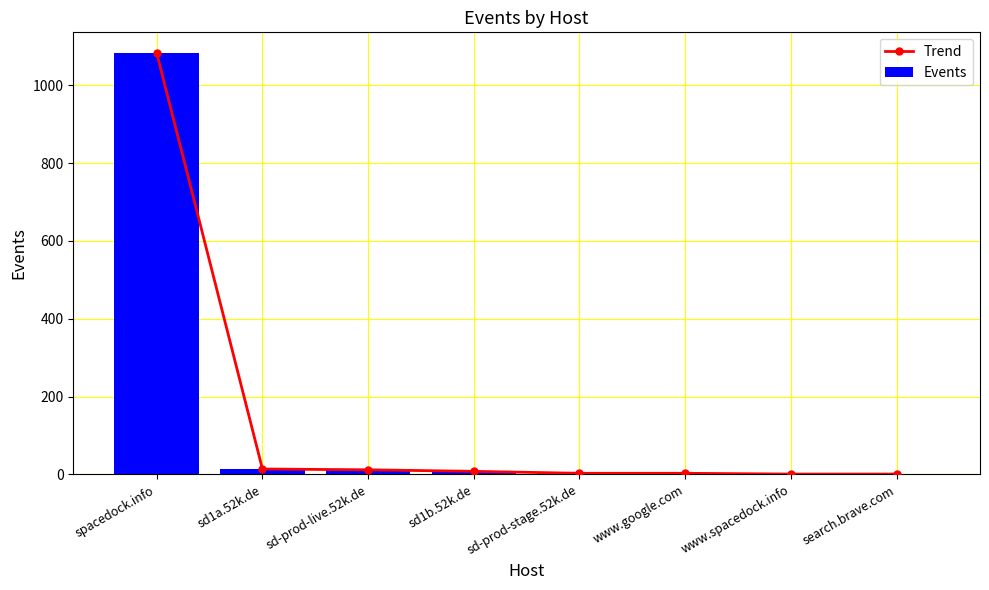

At which label does Events reach its minimum?

www.spacedock.info